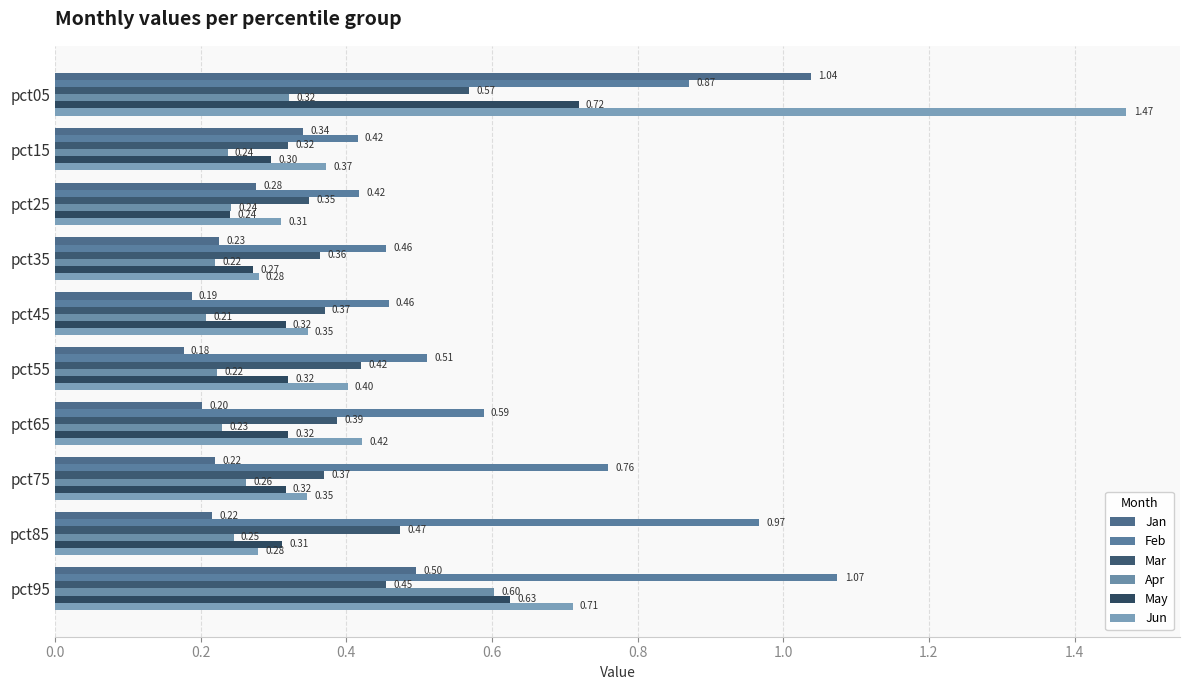

List the series in order of their peak value, lowest first.

Mar, Apr, May, Jan, Feb, Jun